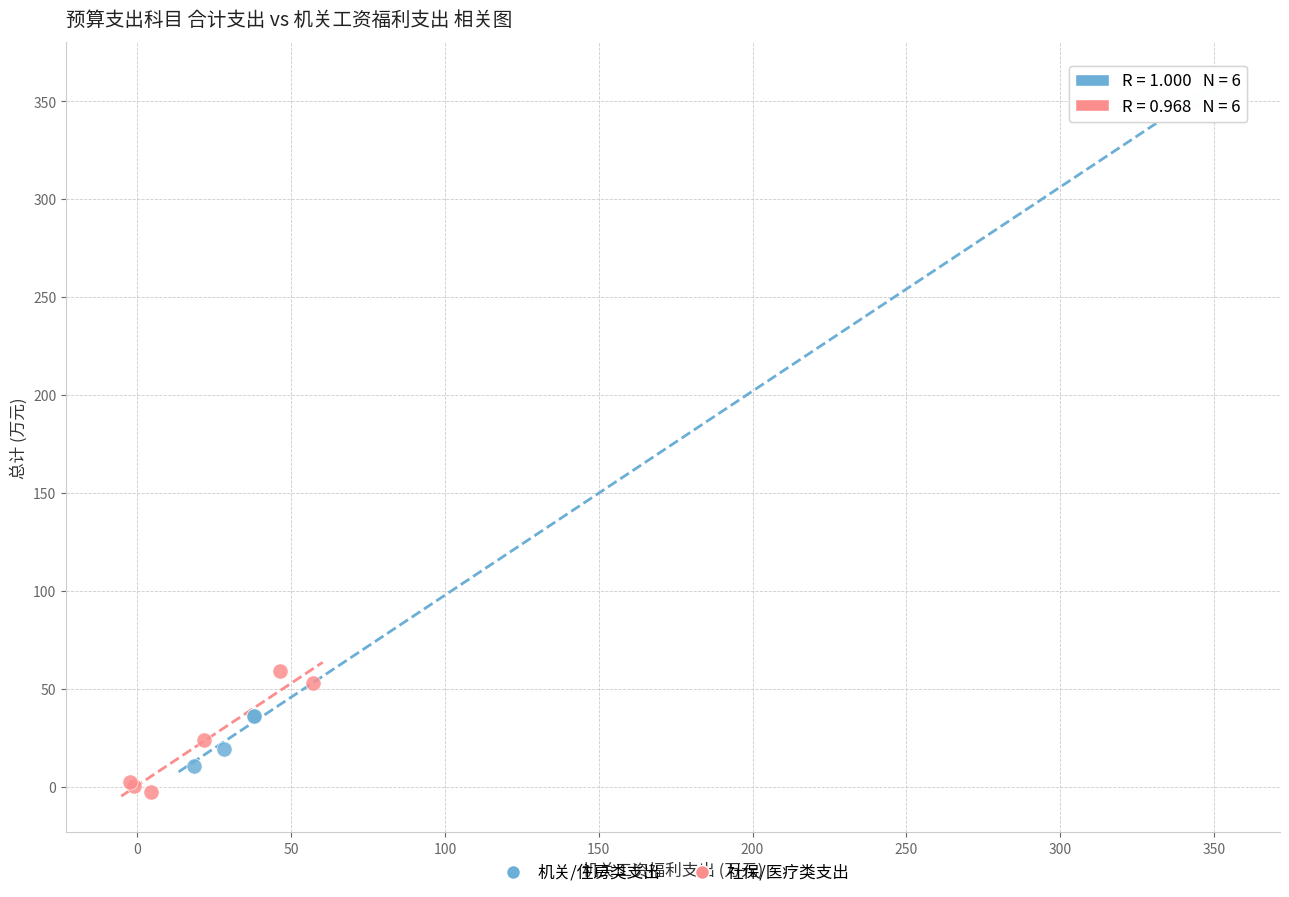

Which series contains the highest Y value?

机关/住房类支出